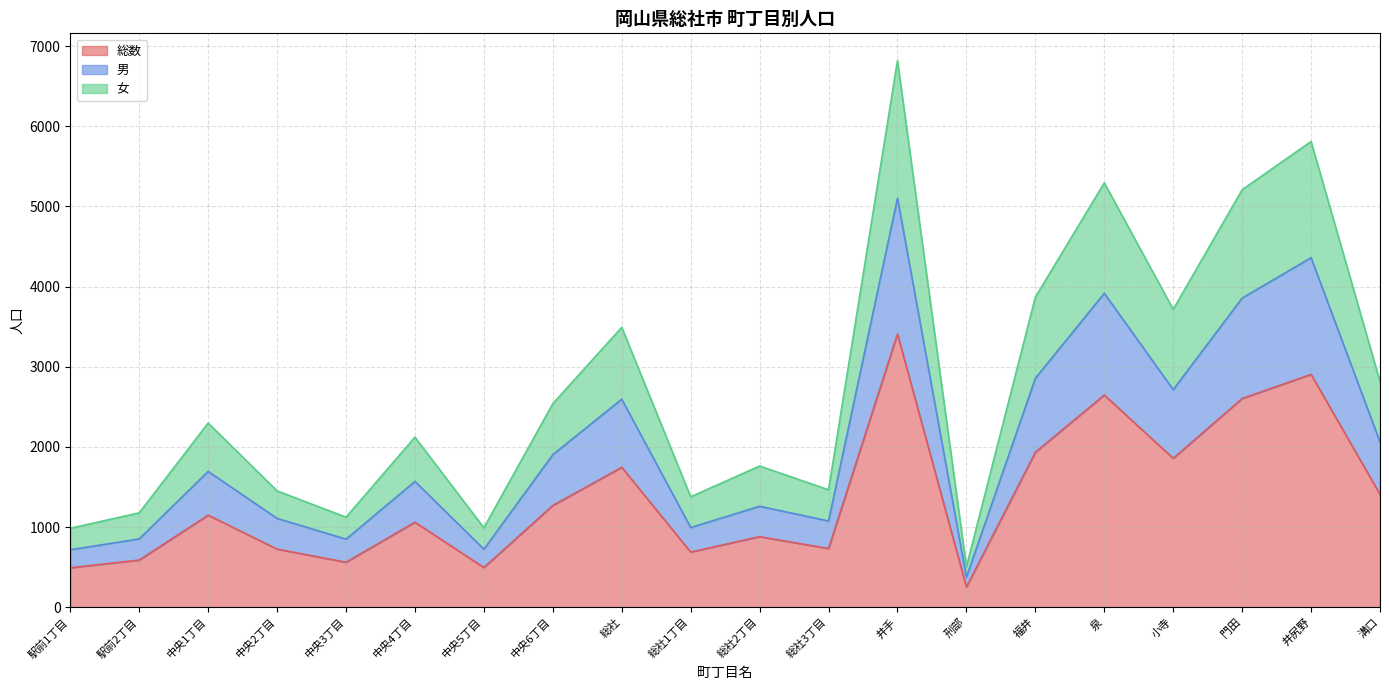

The 男 series shows 853 at 駅前2丁目. True or false?

True